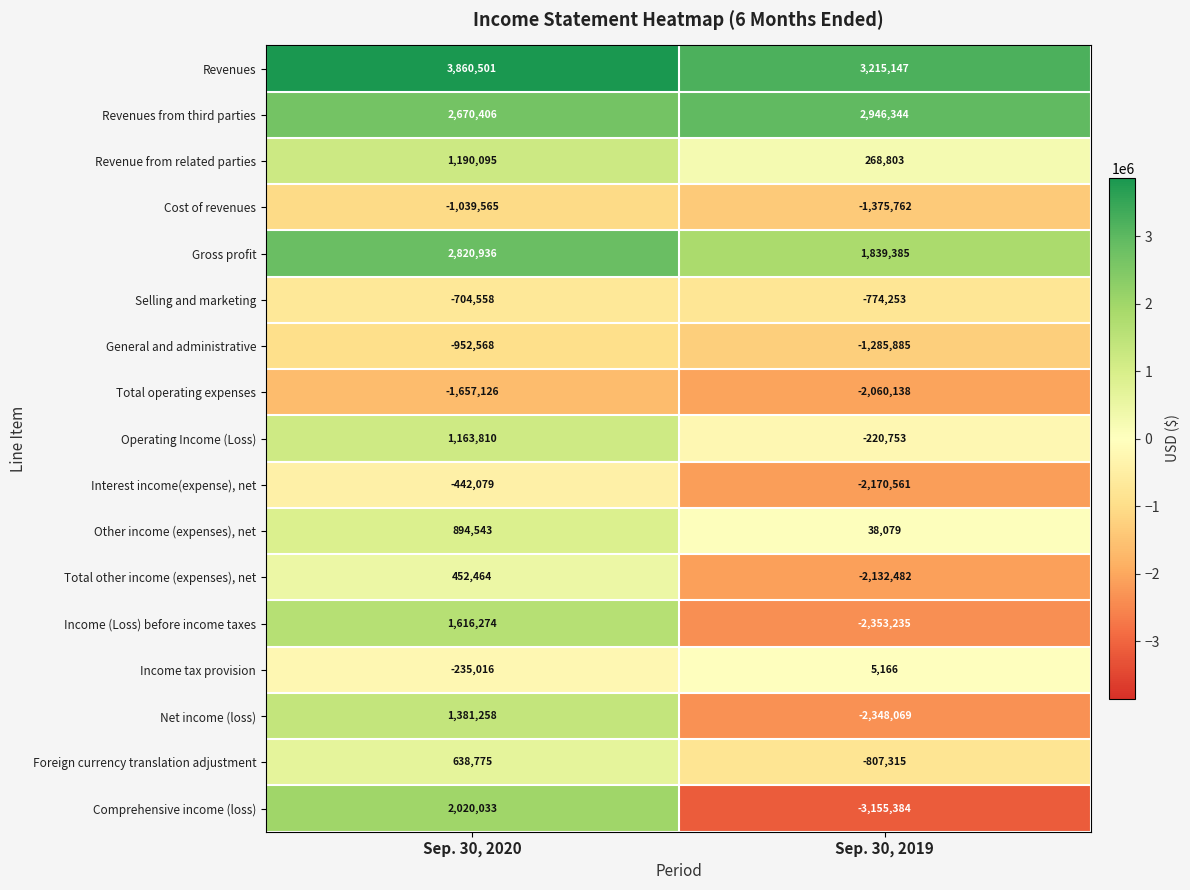

True or false: Cost of revenues has a value of -1375762 at Sep. 30, 2019.

True